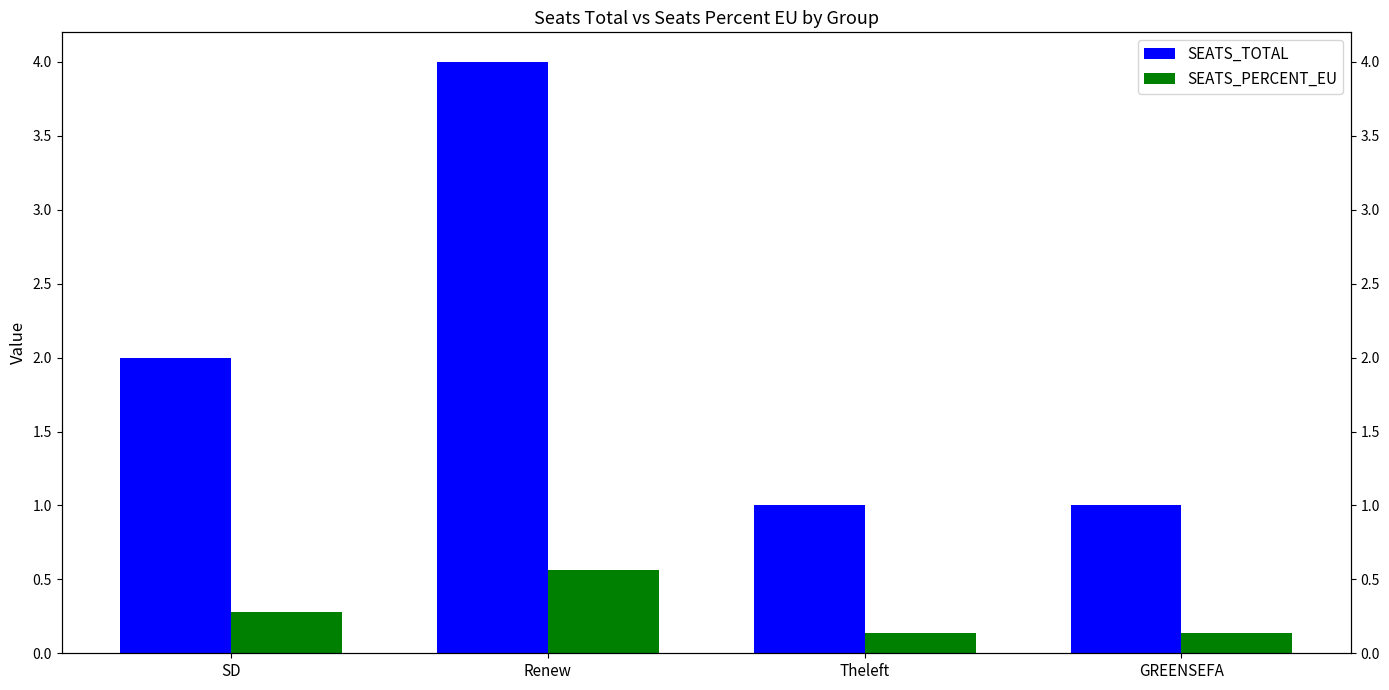

How many groups of bars are there?

4